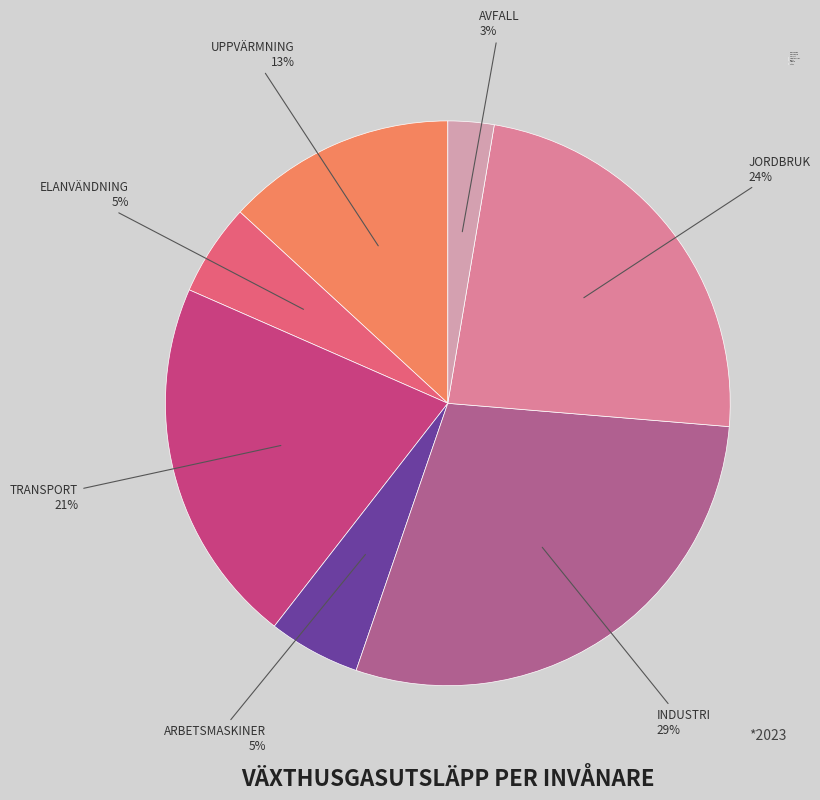

Which slice is the smallest?

Avfall